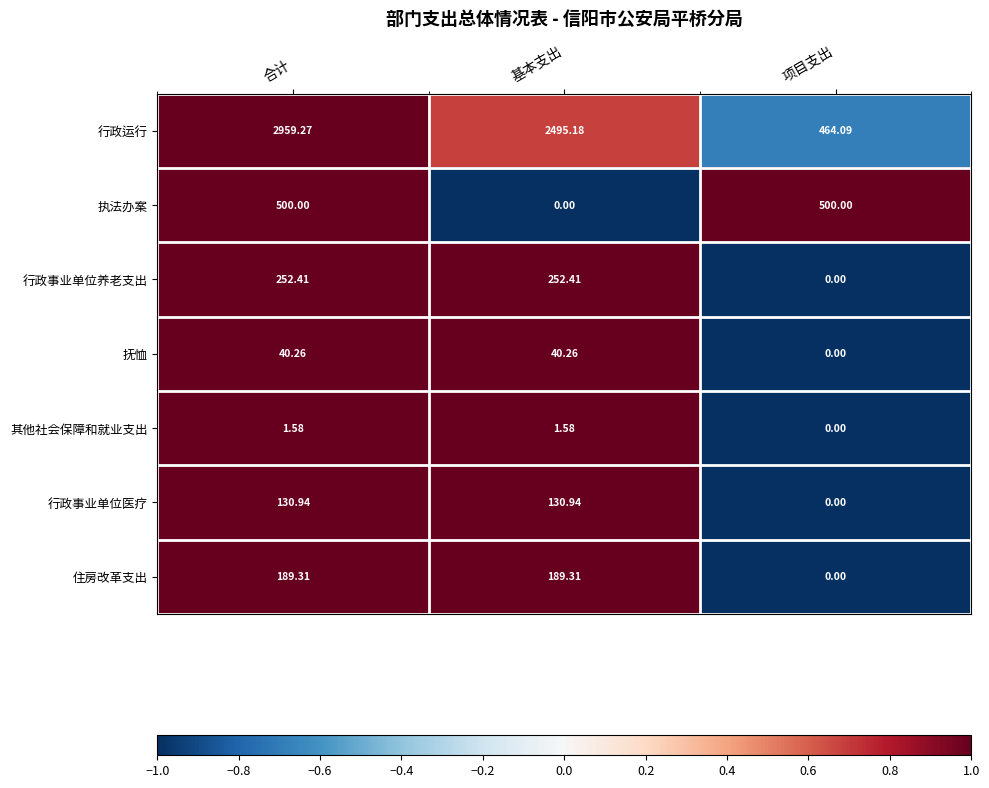

At which category is the sum across all series the highest?

合计